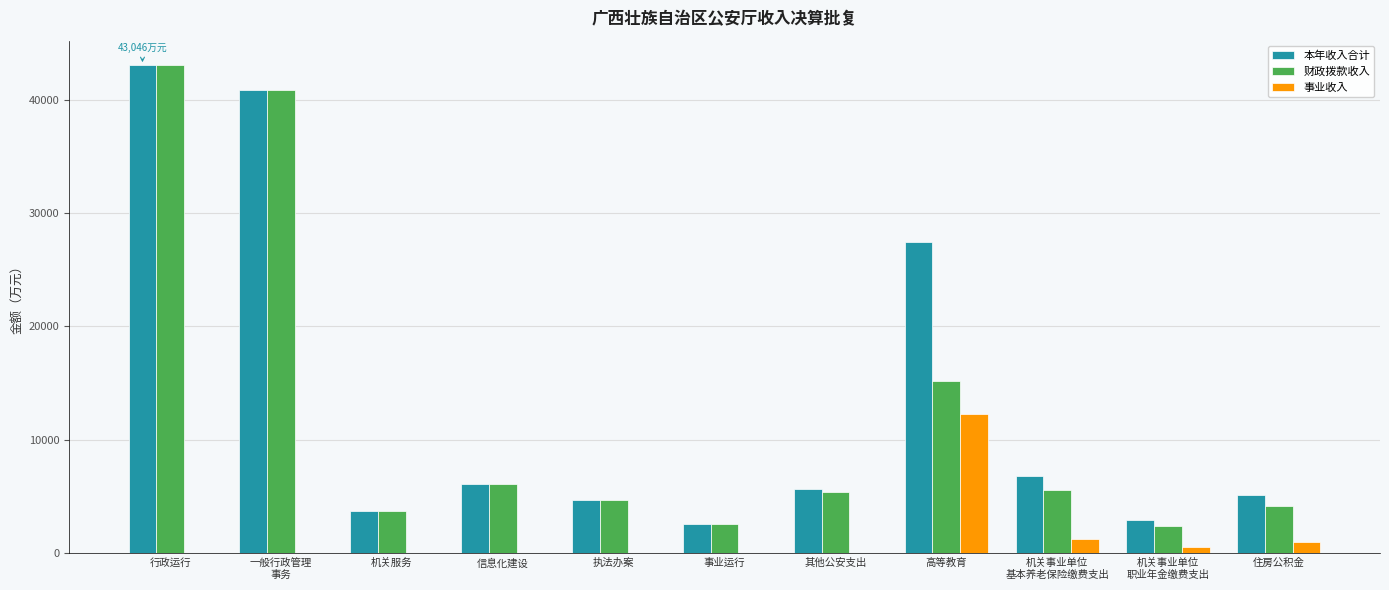

At which label does 事业收入 reach its peak?

高等教育